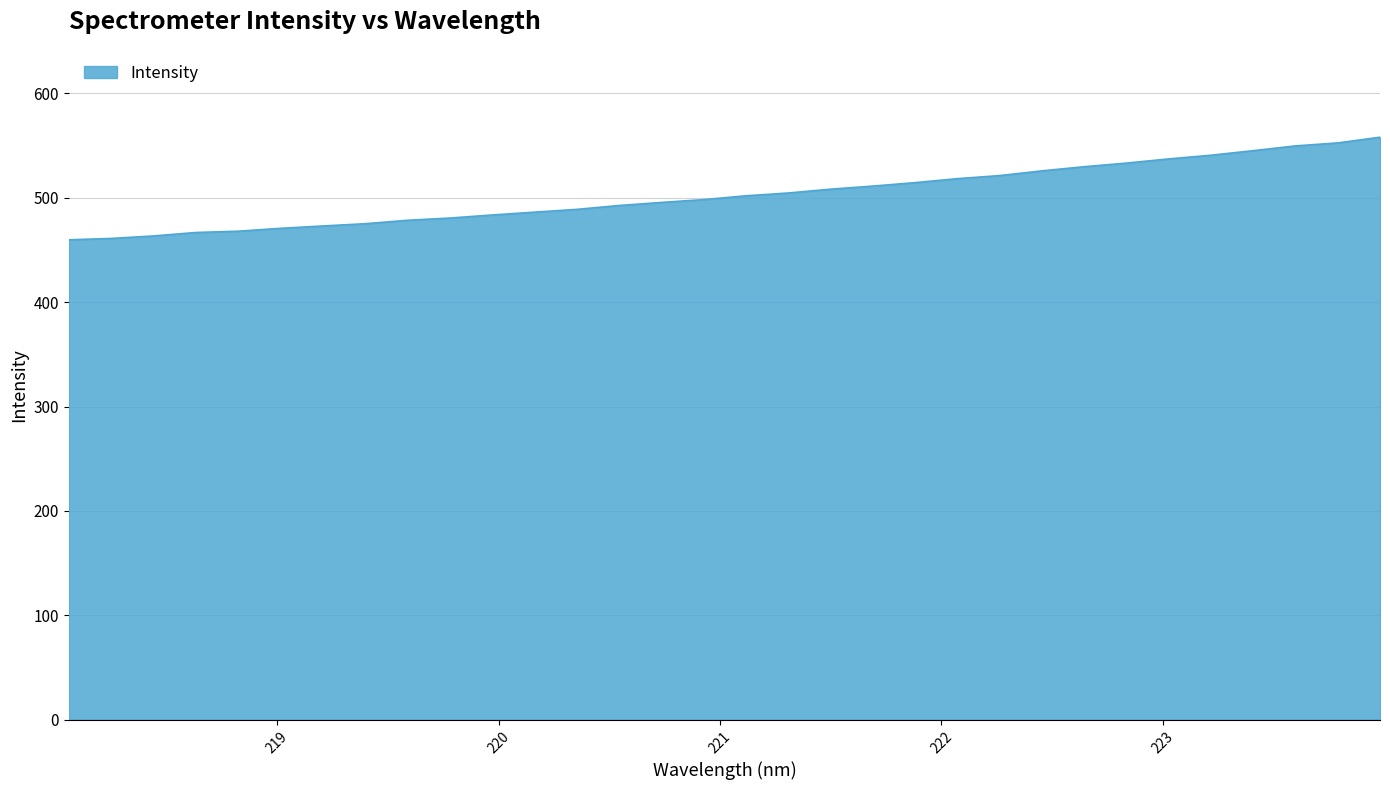

What is the maximum value shown in the chart?

558.1